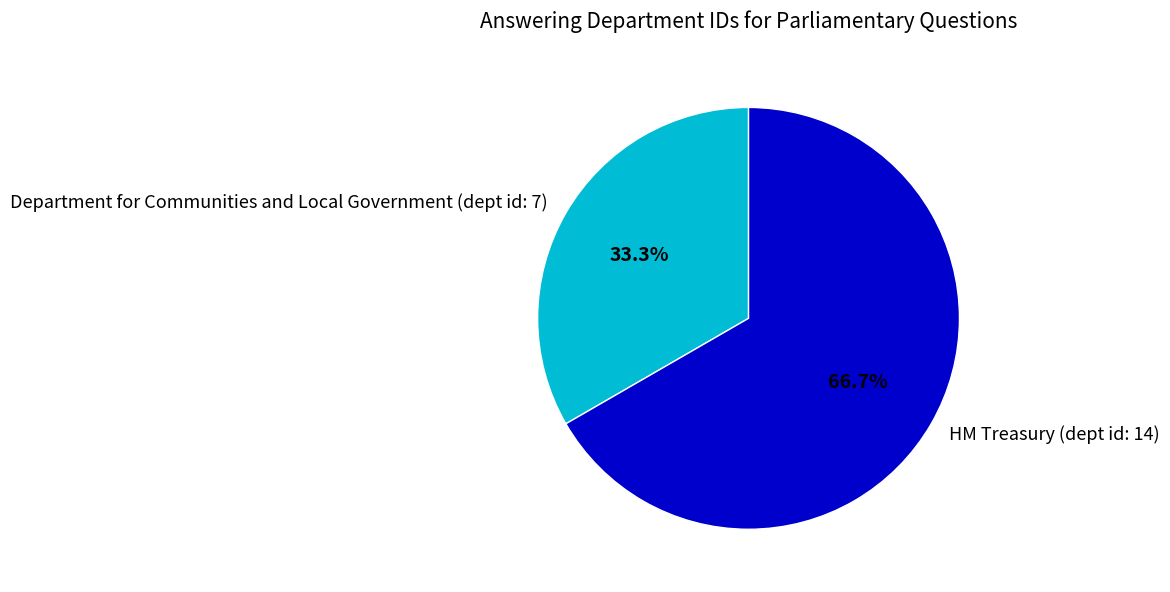

Rank the categories by value from lowest to highest.

Department for Communities and Local Government (dept id: 7), HM Treasury (dept id: 14)